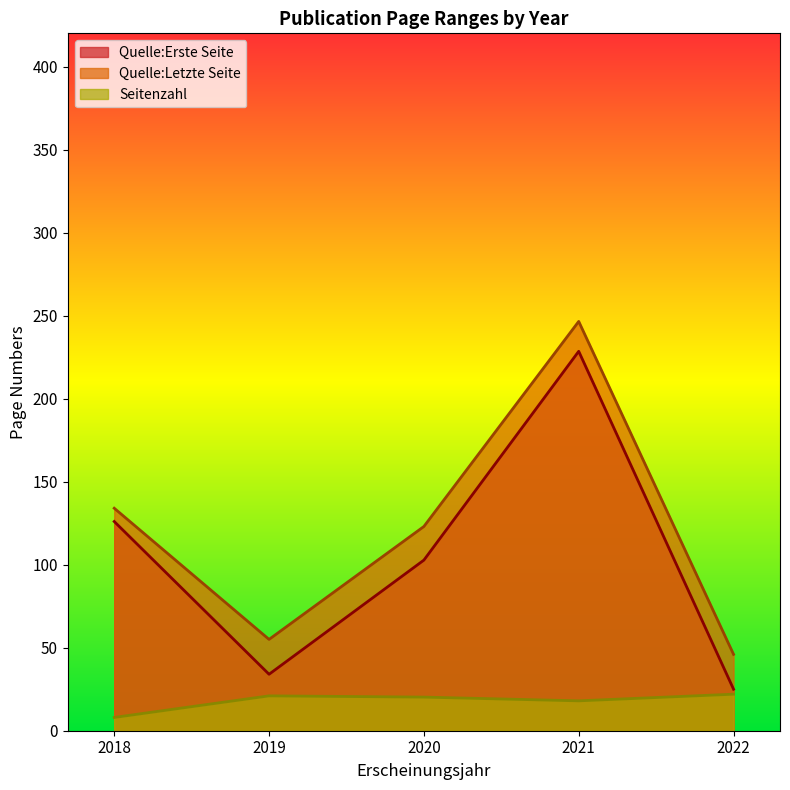

Read the Quelle:Erste Seite value at 2021.

228.5